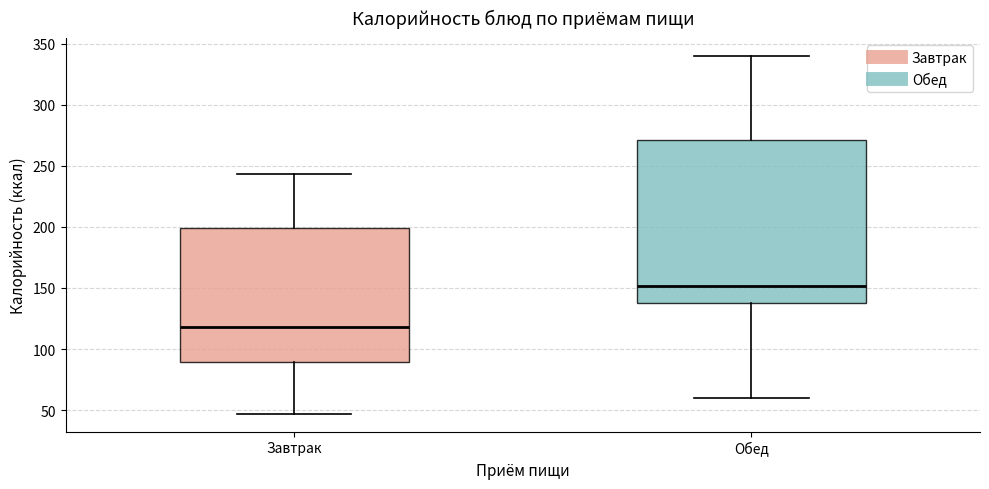

Where is the lower edge of the box for Завтрак on the y-axis? The values are not printed on the chart, so give them approximately, as read against the axis.

90